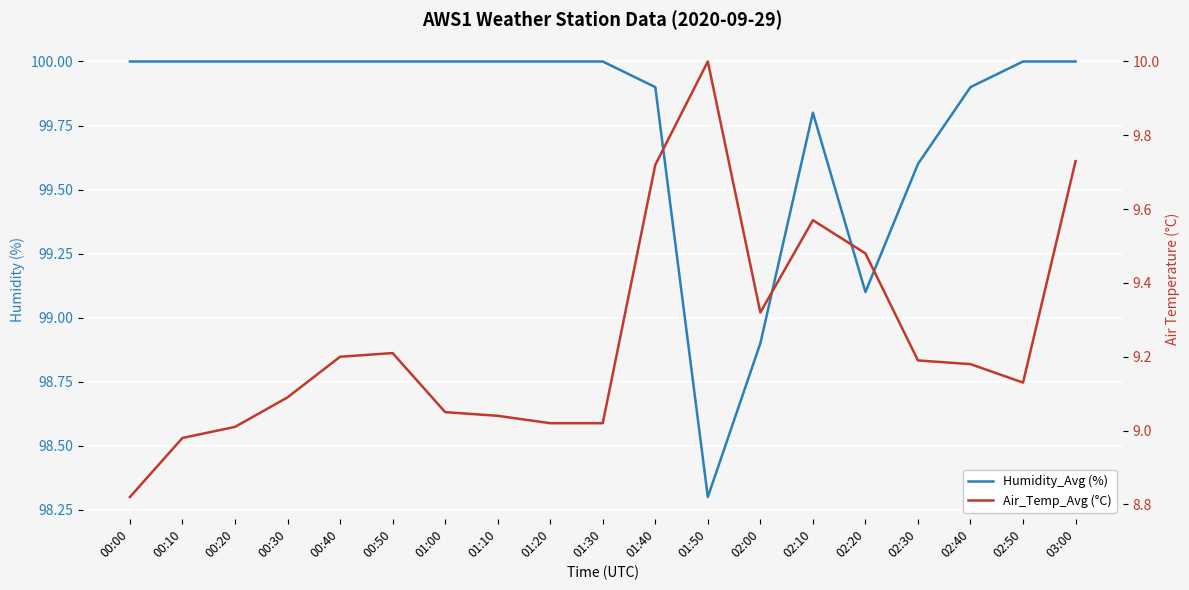

What position from the right is 02:40?

3